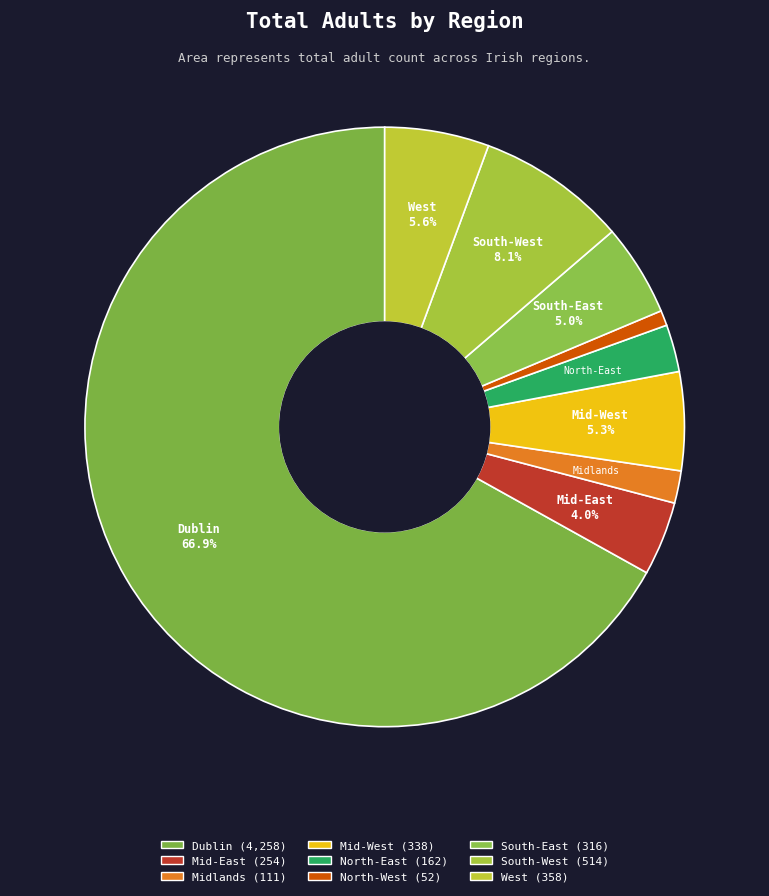

How many slices are in this pie chart?

9